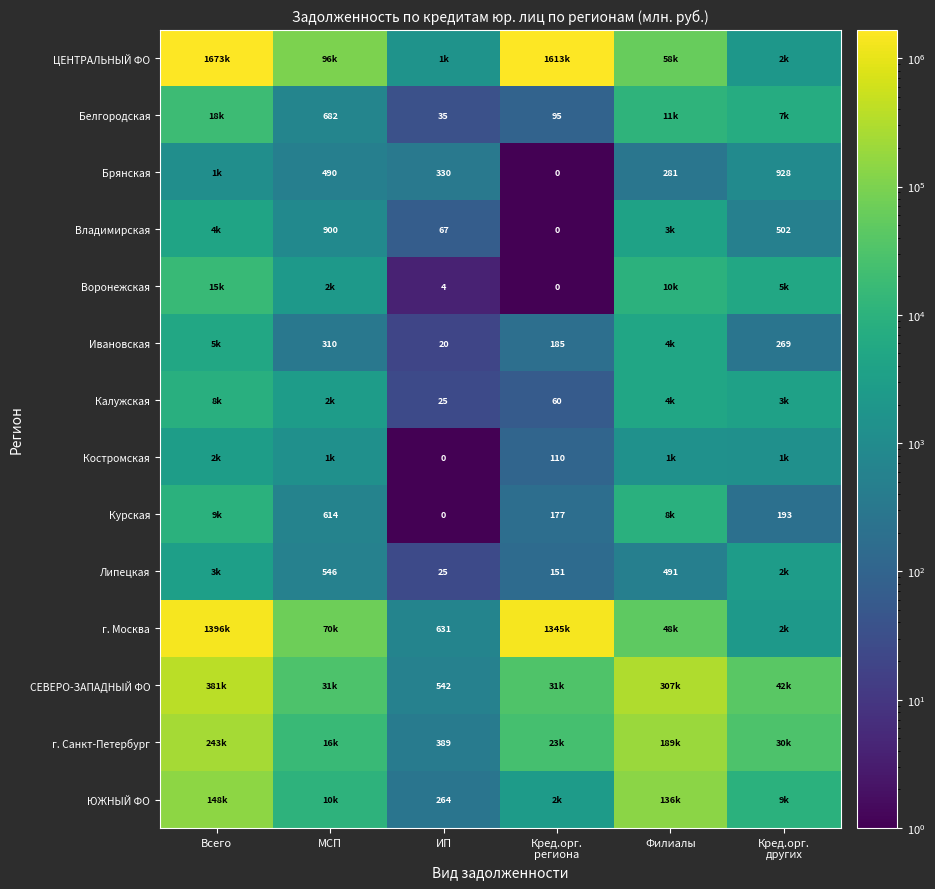

How many distinct data groups are displayed?

14